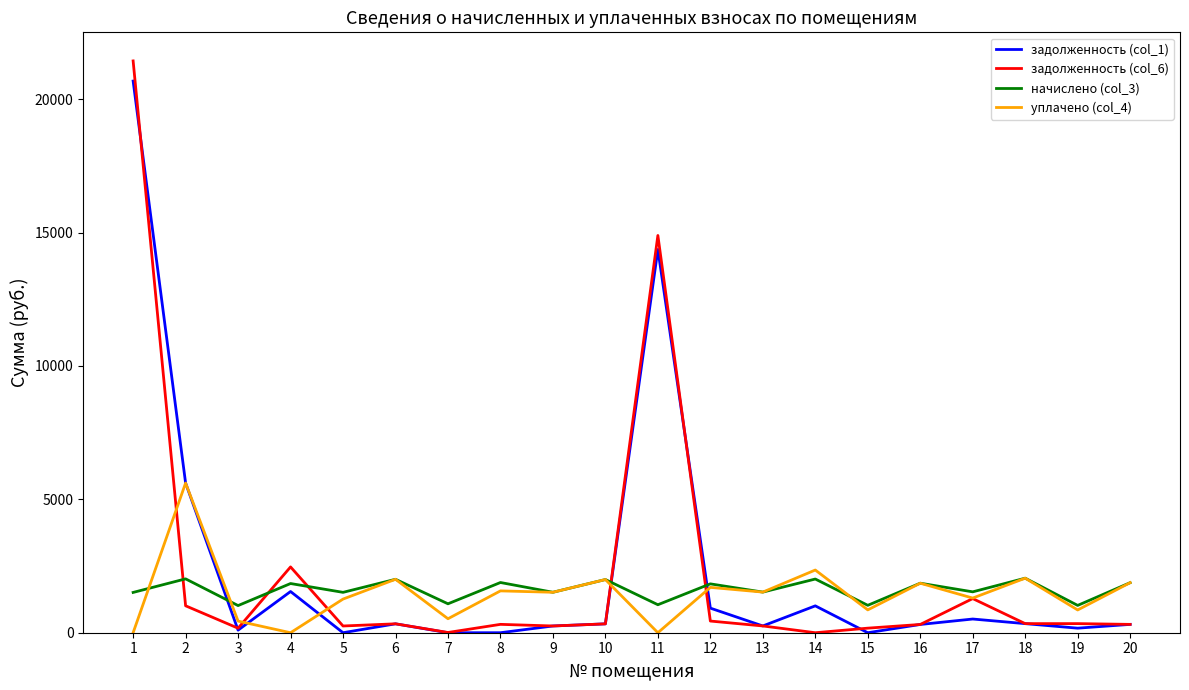

List the series in order of their peak value, highest first.

задолженность (col_6), задолженность (col_1), уплачено (col_4), начислено (col_3)